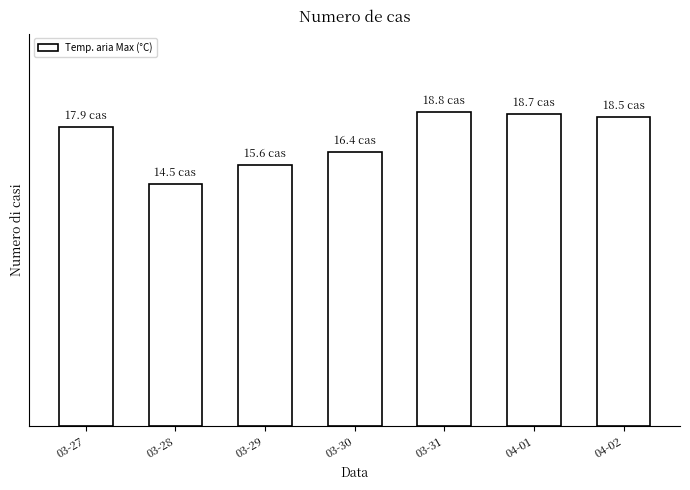

Does the chart contain any negative values?

No